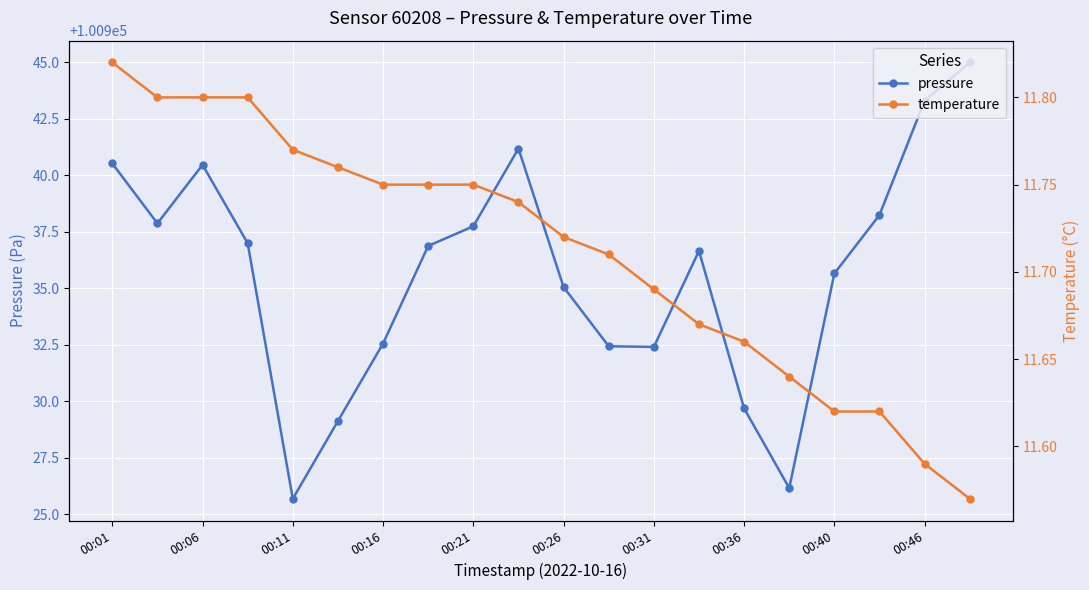

How many interior local valleys does the pressure series have?

4